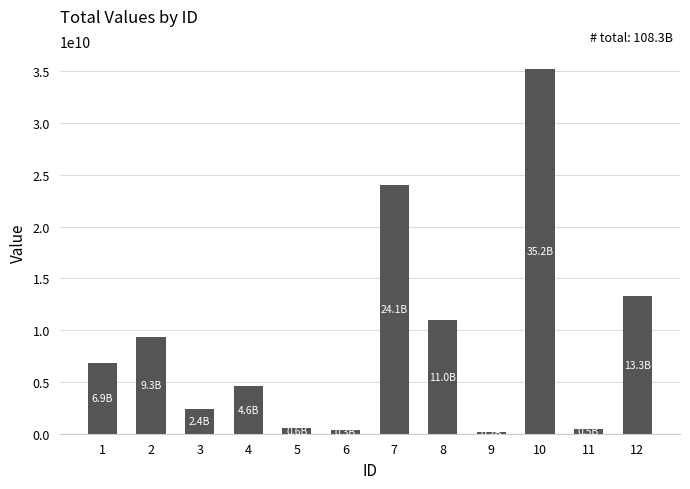

What is the minimum value shown in the chart?

168421371